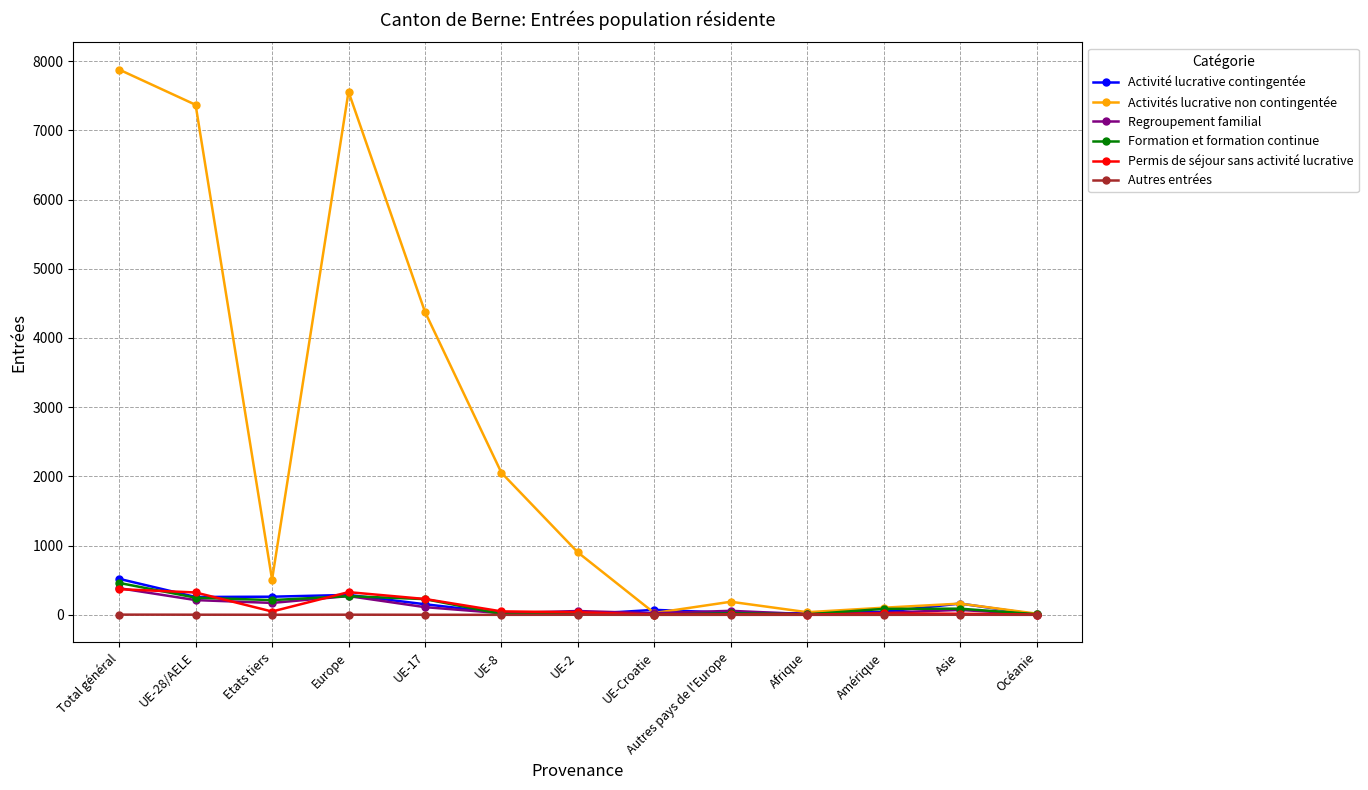

In Permis de séjour sans activité lucrative, how many points are higher than both neighbors (excluding endpoints)?

3